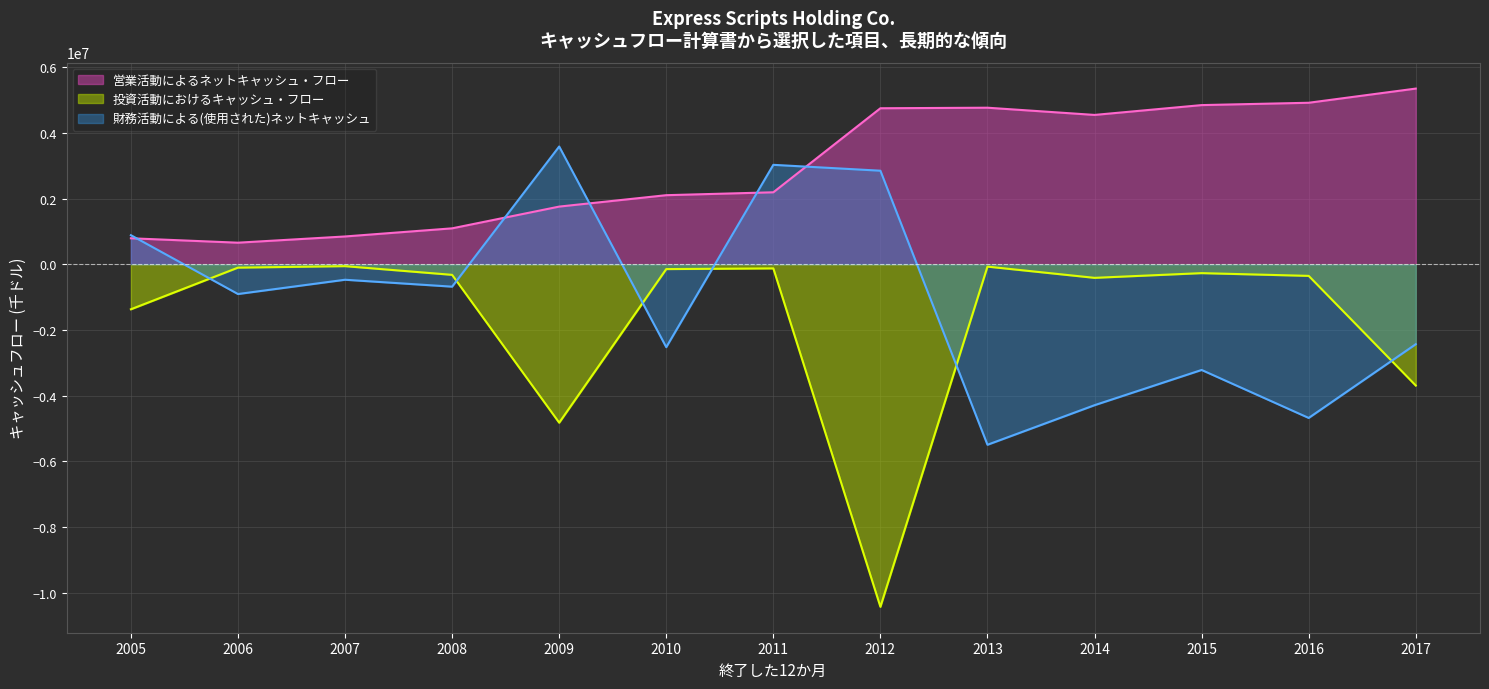

What is the highest value of the 営業活動によるネットキャッシュ・フロー series?

5351300